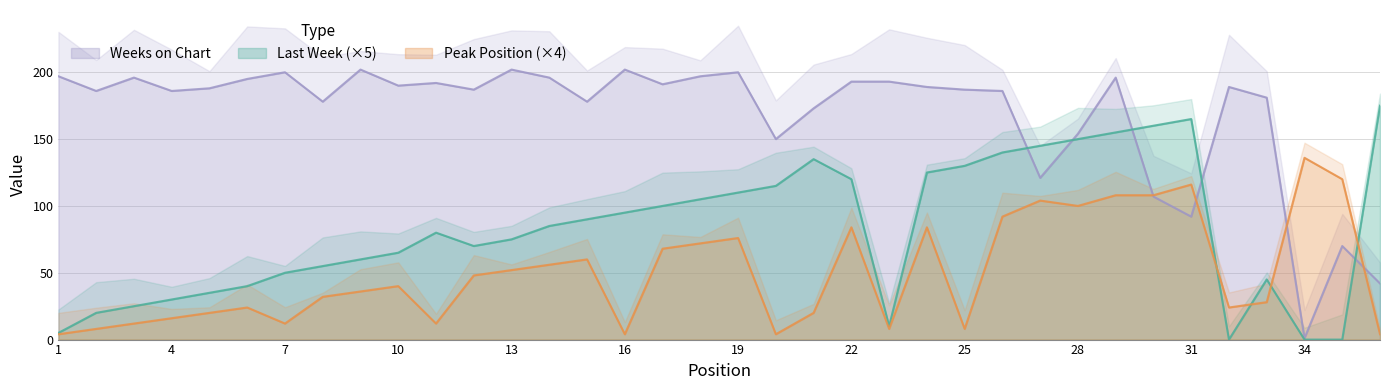

How many lines are shown in the chart?

3